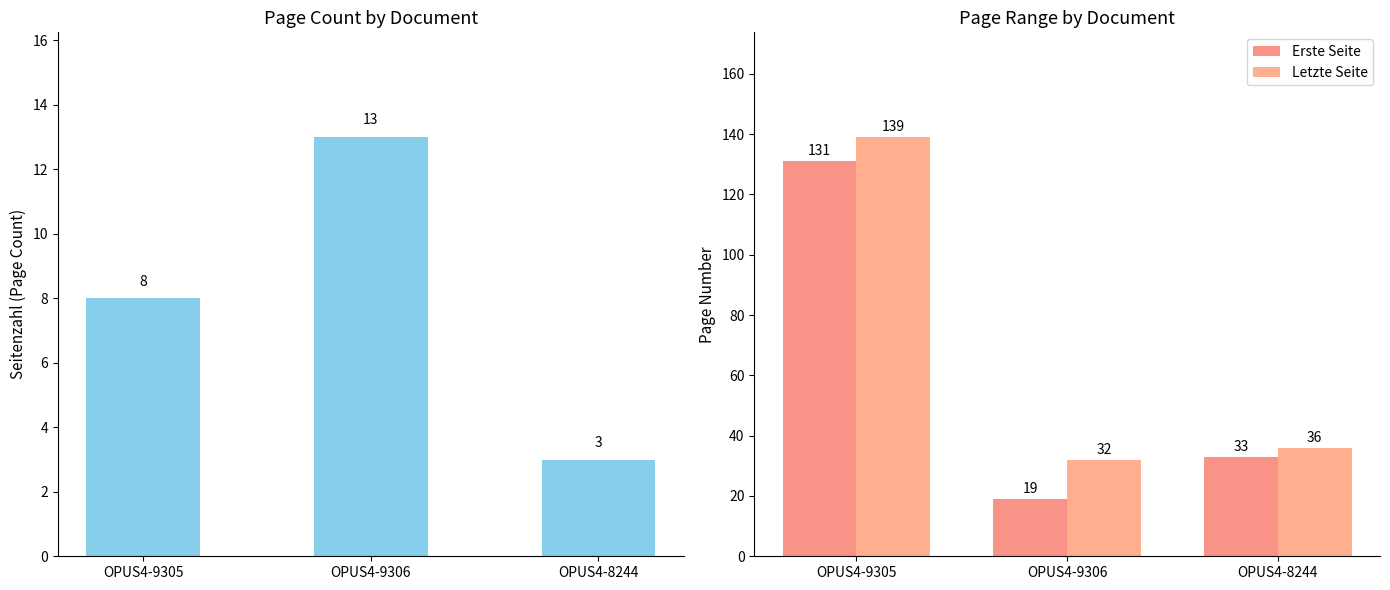

At OPUS4-8244, list the series in order from largest to smallest.

Letzte Seite, Erste Seite, Seitenzahl